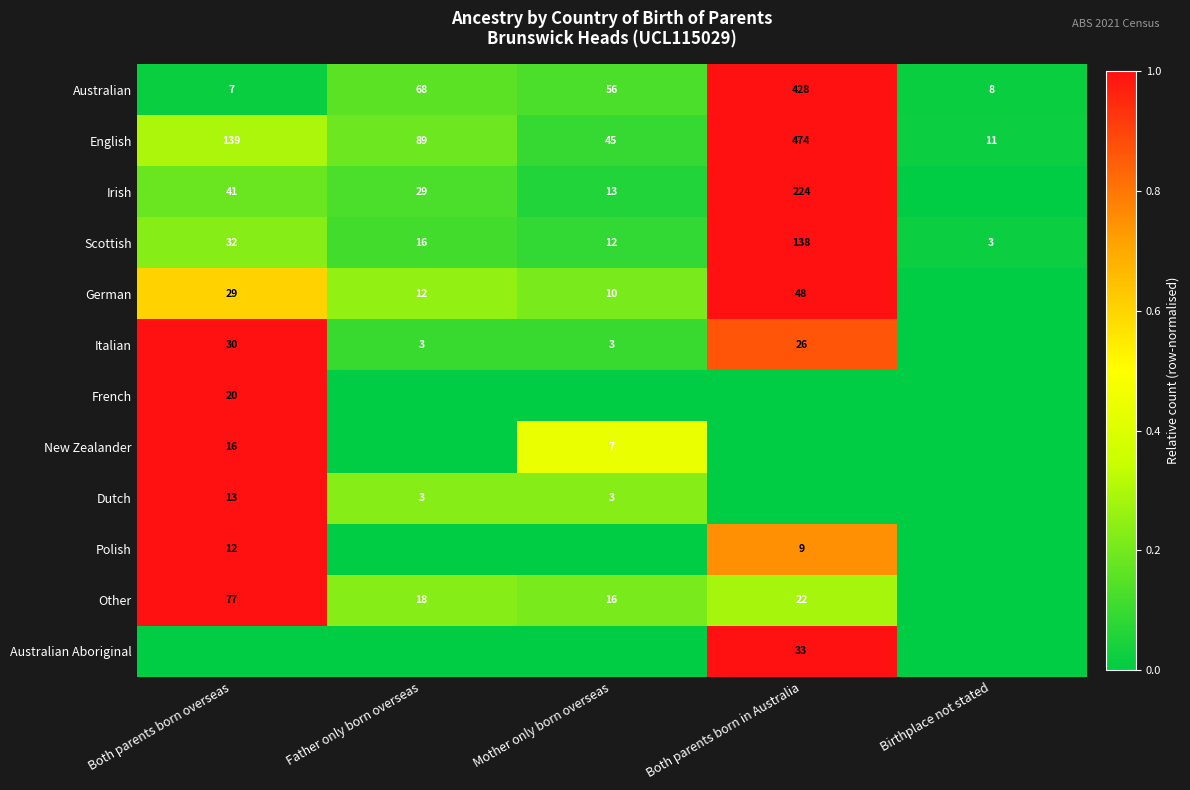

How many distinct data groups are displayed?

12